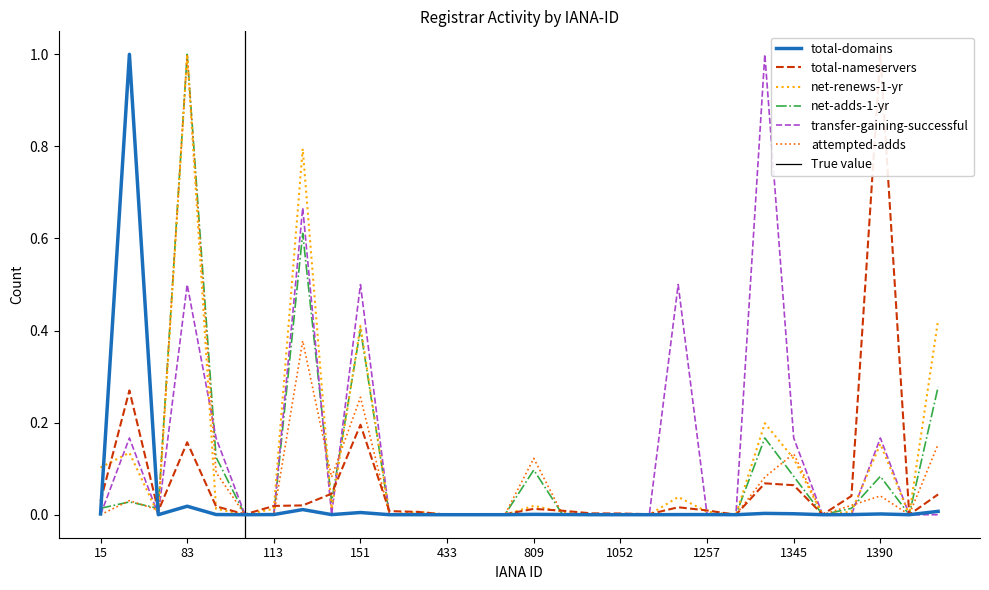

What are all the series names shown in the legend?

total-domains, total-nameservers, net-renews-1-yr, net-adds-1-yr, transfer-gaining-successful, attempted-adds